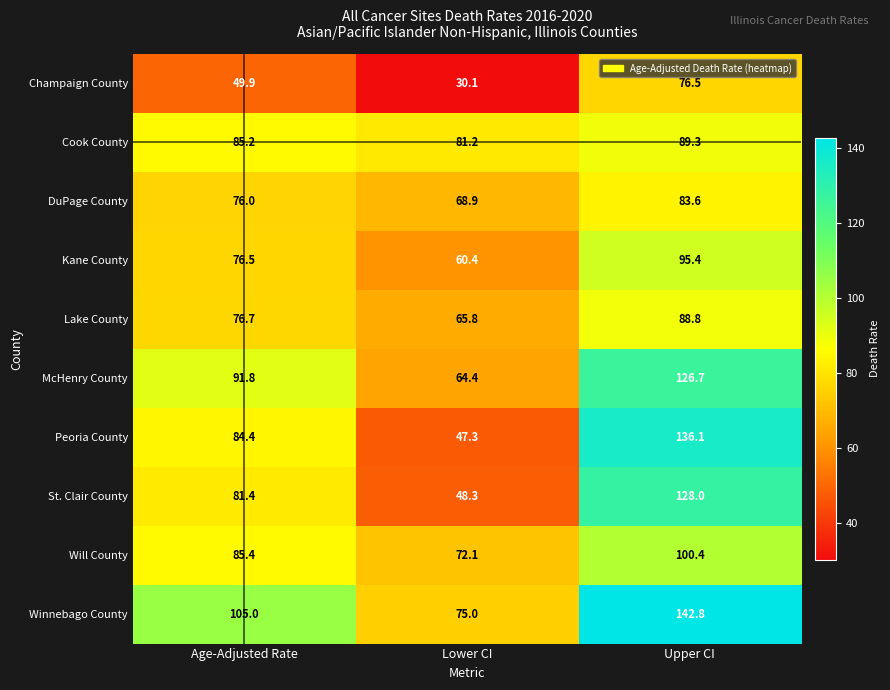

What is the difference between the maximum and minimum values in the Lake County series?

23.0